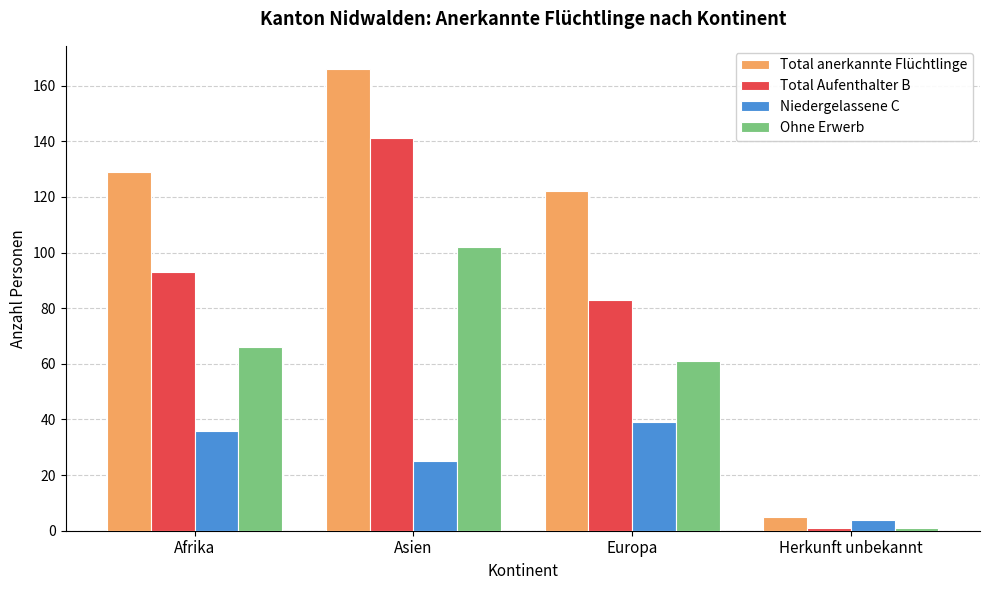

Reading left to right, list all the values displayed in this chart.

Total anerkannte Flüchtlinge: 129	166	122	5
Total Aufenthalter B: 93	141	83	1
Niedergelassene C: 36	25	39	4
Ohne Erwerb: 66	102	61	1